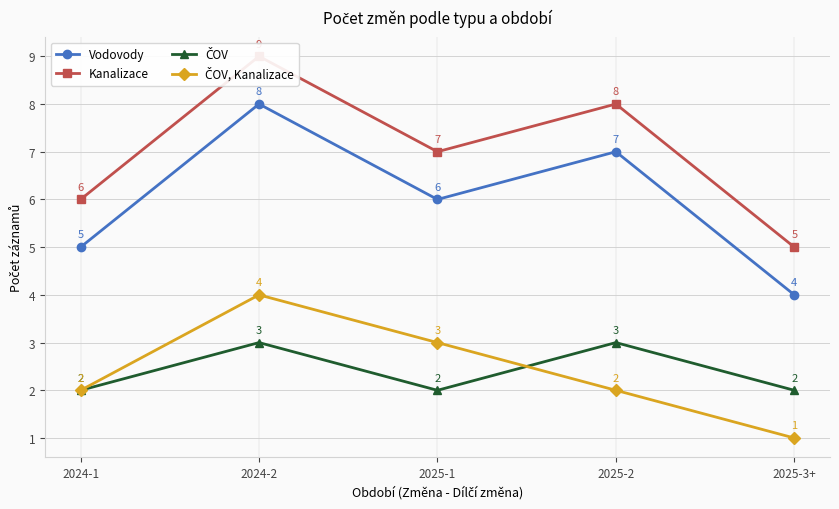

Read the ČOV value at 2024-2.

3